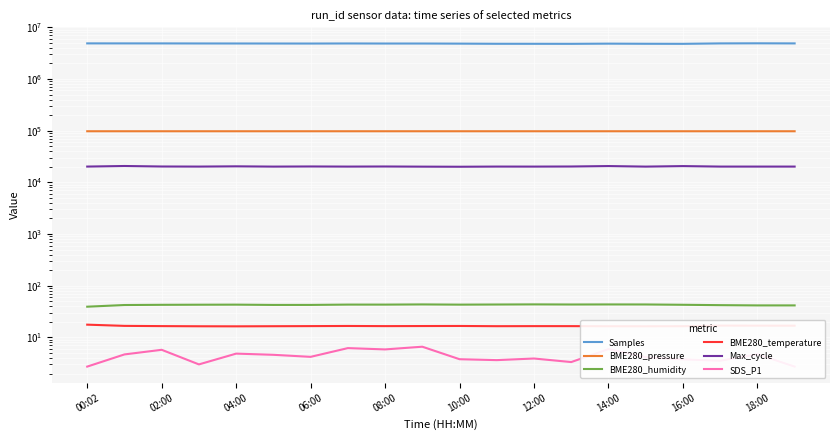

At which category is the sum across all series the highest?

18:00